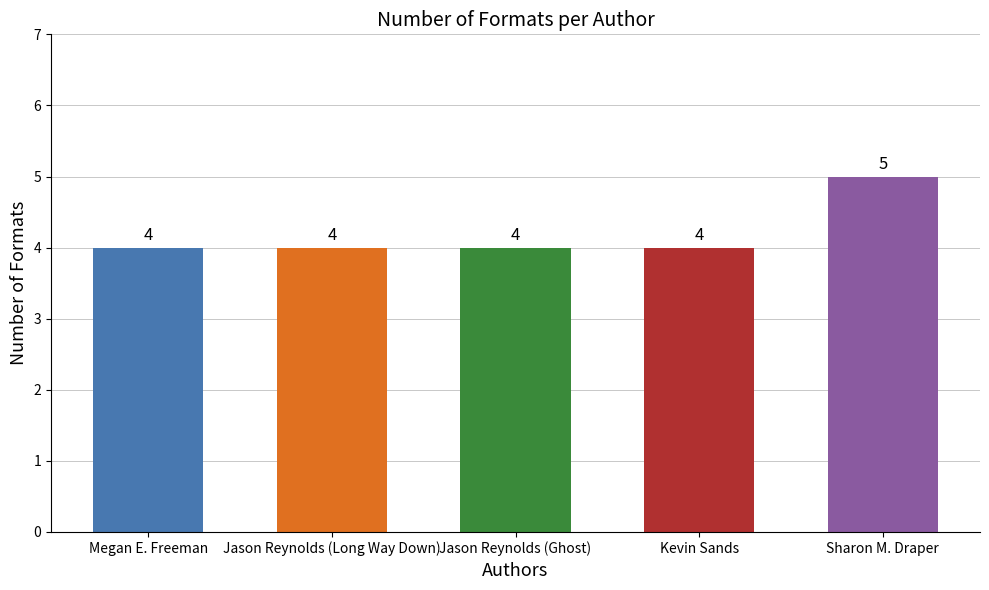

Count the values in the range 4 to 5.

5